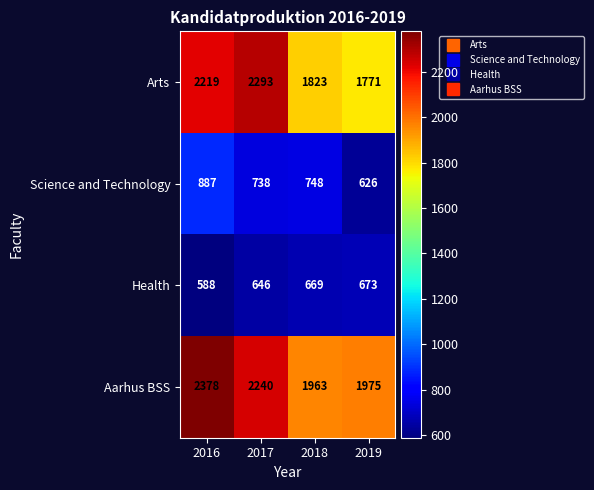

Rank the series by their maximum value, from lowest to highest.

Health, Science and Technology, Arts, Aarhus BSS